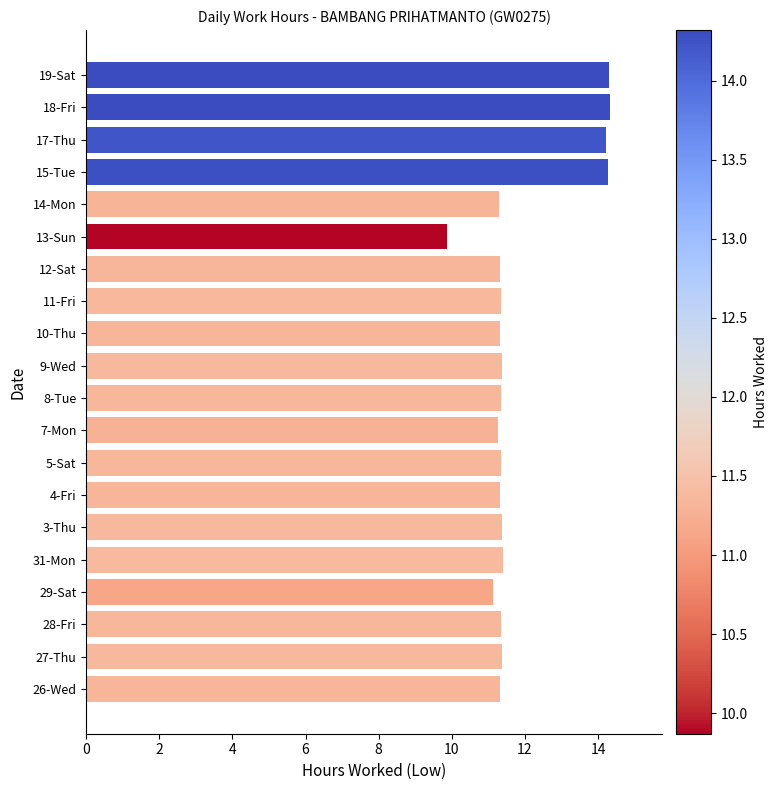

What is the minimum value shown in the chart?

9.9